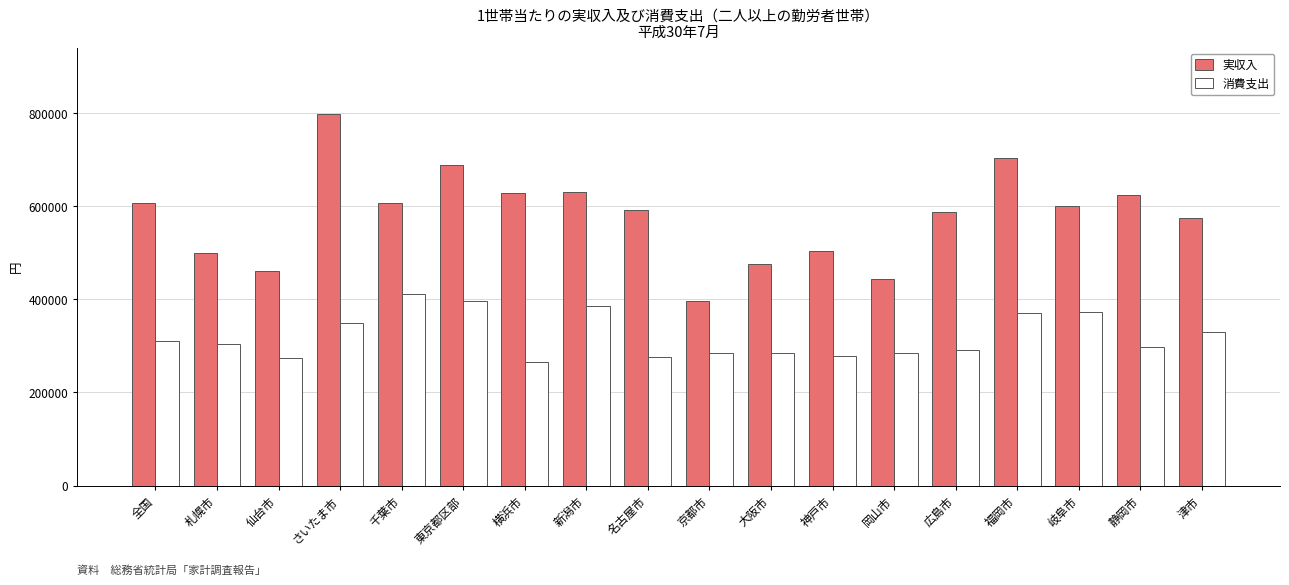

Where does the 消費支出 series first go above 304073?

全国